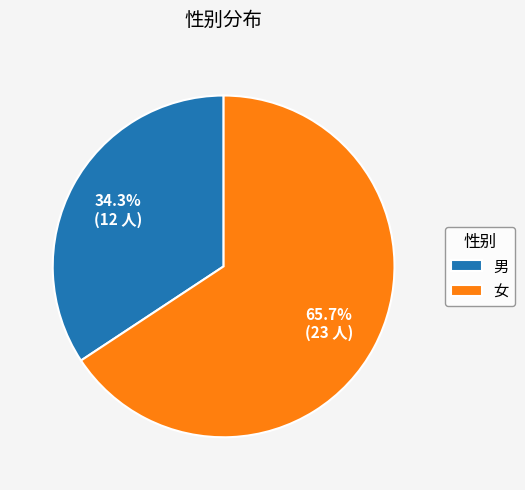

How many slices are in this pie chart?

2